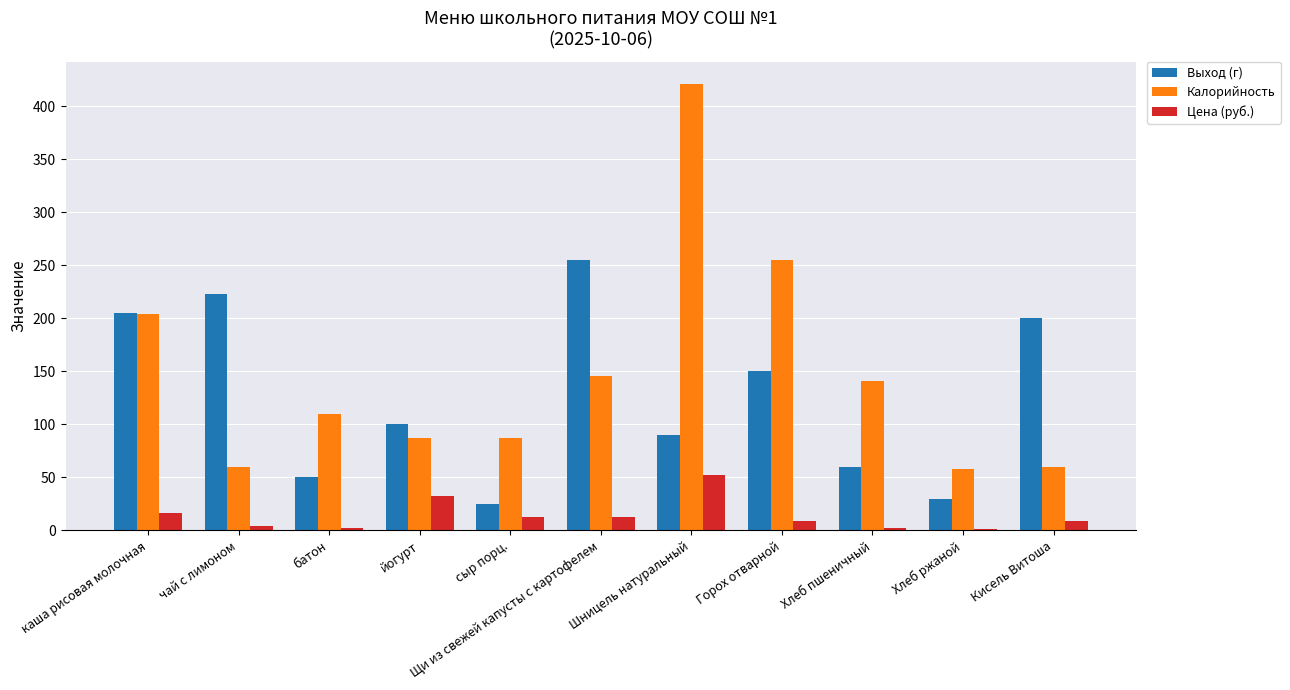

What is the value of the Выход (г) bar at the 3rd from the left?

50.0